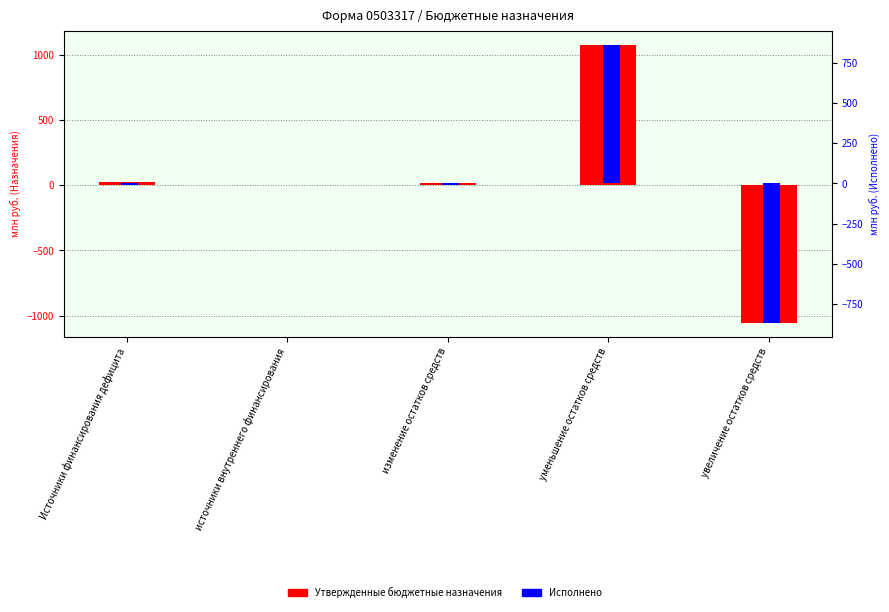

What is the average value of the Утвержденные бюджетные назначения series?

13.8